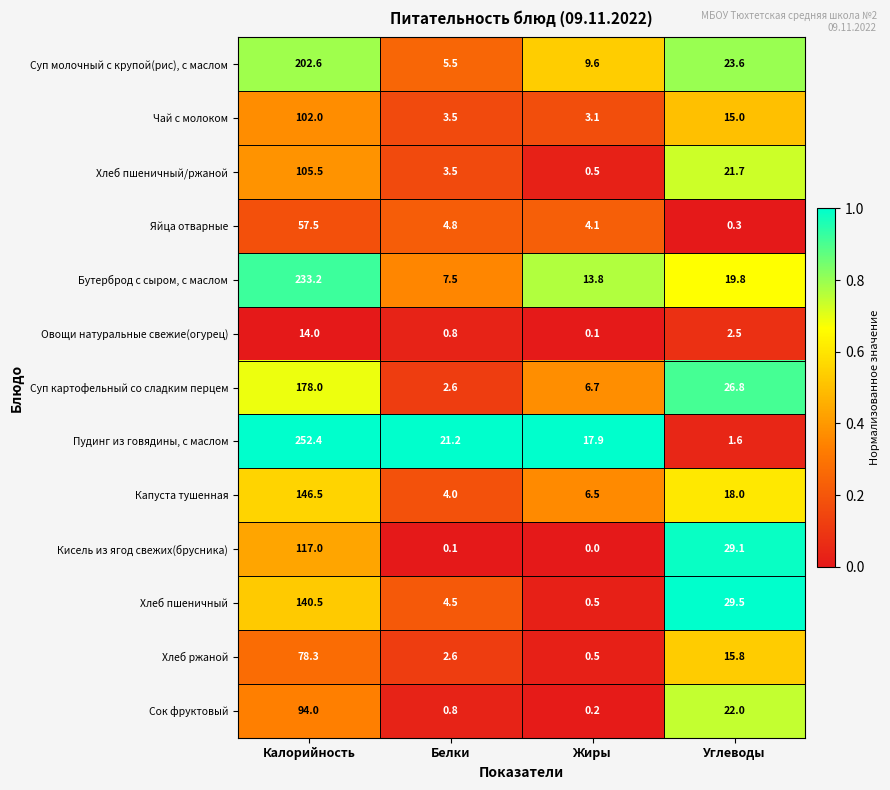

What is the difference between the Овощи натуральные свежие(огурец) values at Белки and Калорийность?

13.2